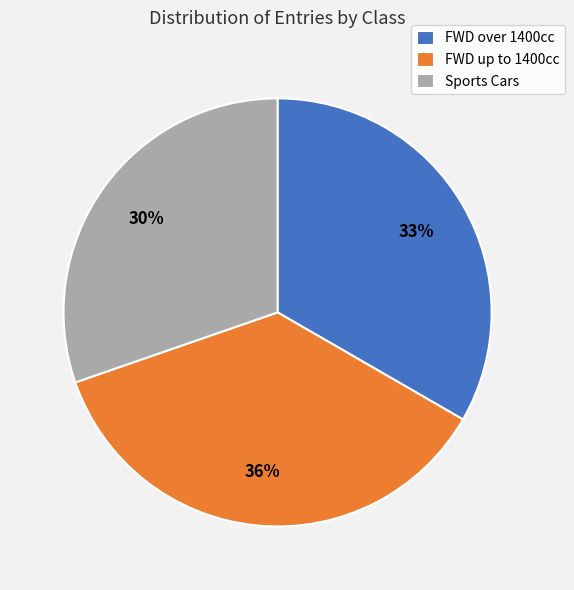

Count the number of slices in the pie.

3